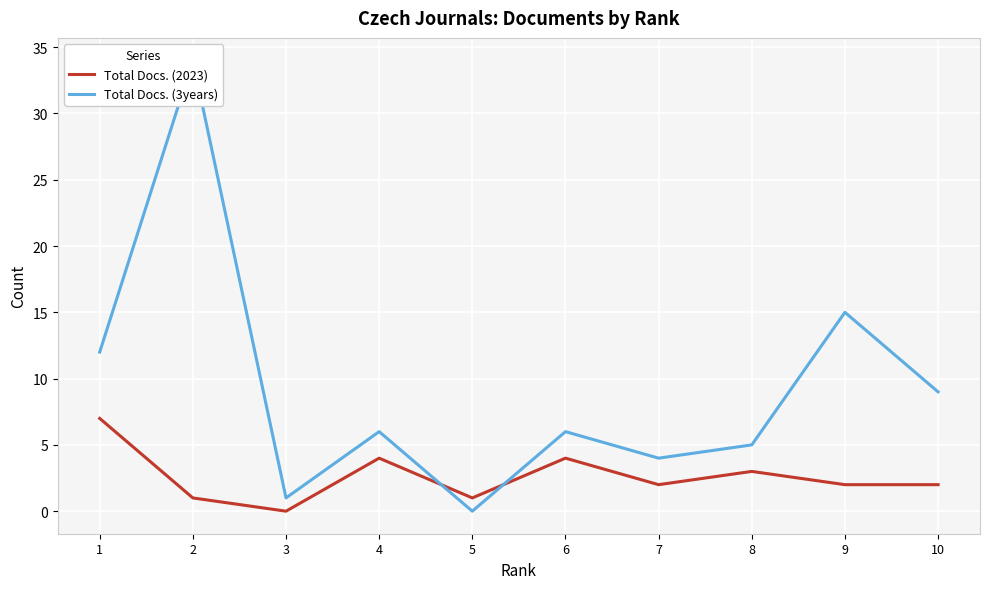

Count the number of data series in this chart.

2